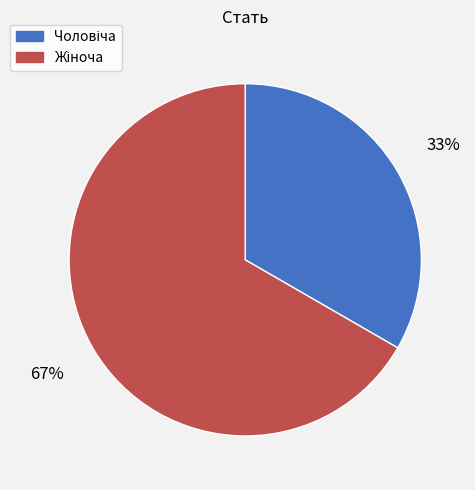

Is there any slice that represents more than half of the pie?

Yes